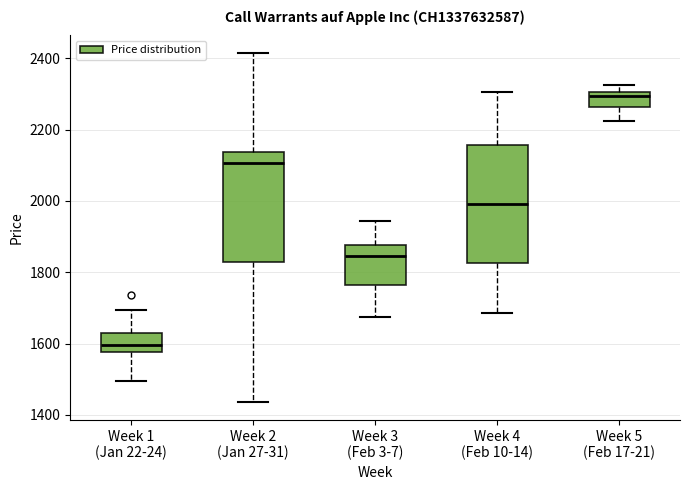

Comparing the boxes themselves (not the whiskers), which one is the tallest?

Week 4 (Feb 10-14)